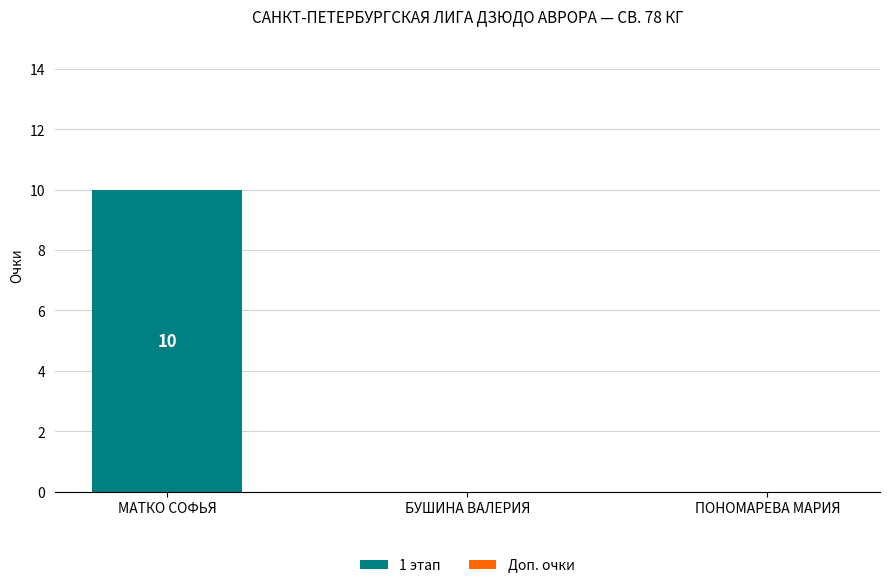

Which category has the highest value across all series?

МАТКО СОФЬЯ